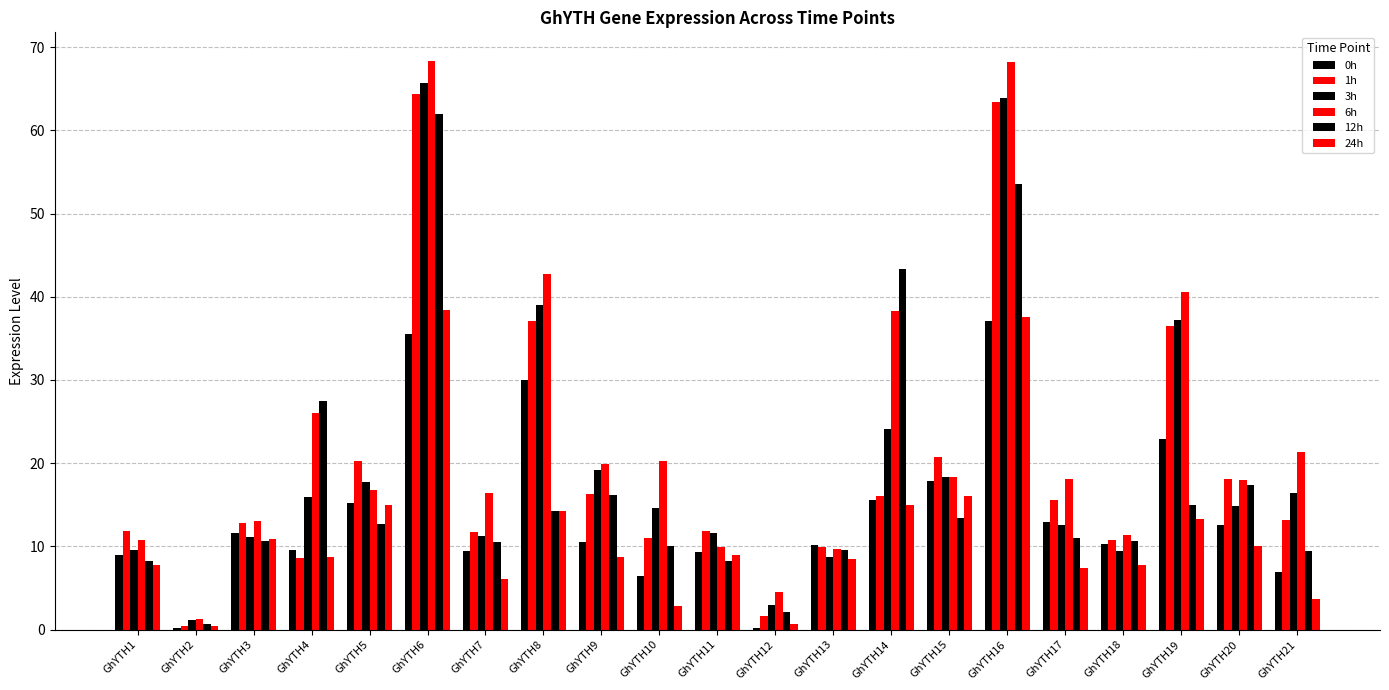

What is the difference between the maximum and minimum values in the 6h series?

67.0